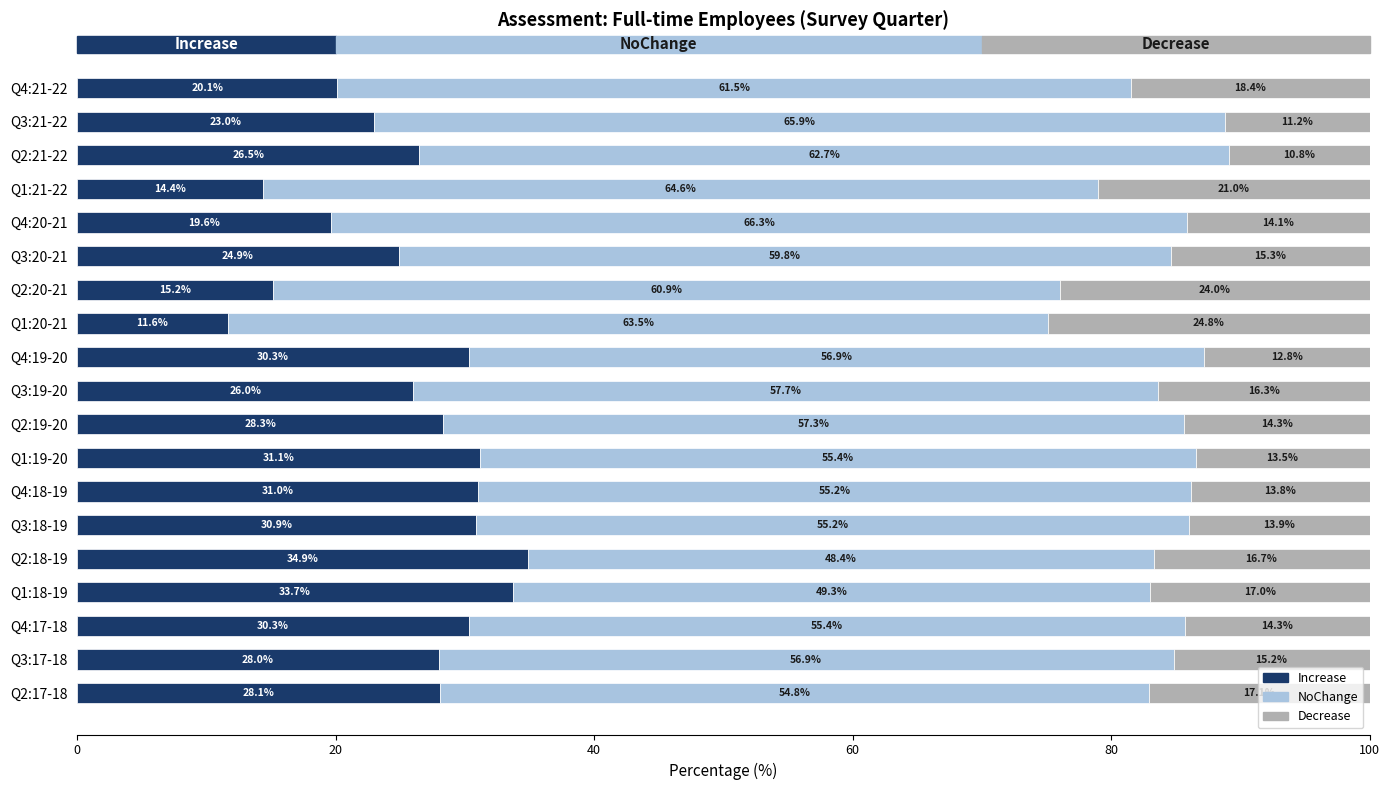

The Increase series shows 54.7 at Q2:18-19. True or false?

False